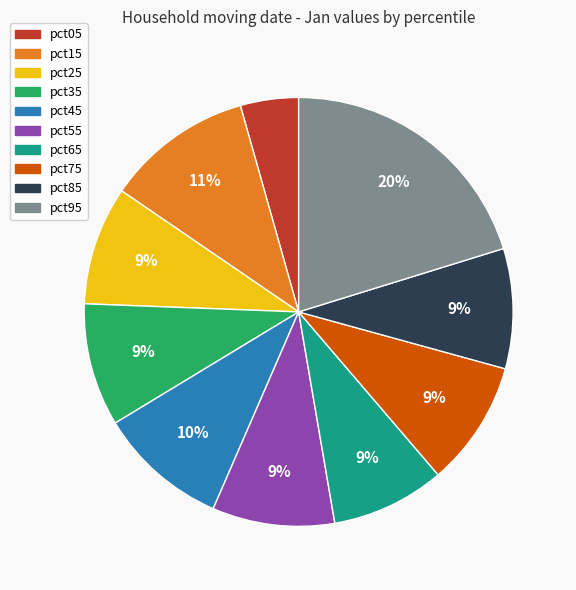

Between pct05 and pct15, which is larger?

pct15